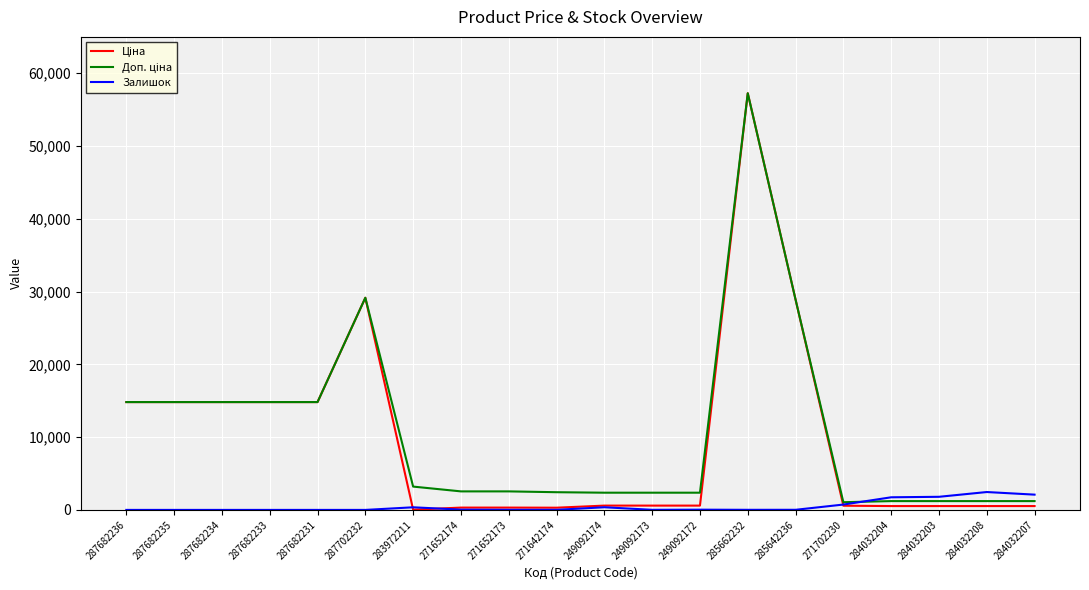

At which category is the sum across all series the highest?

285662232